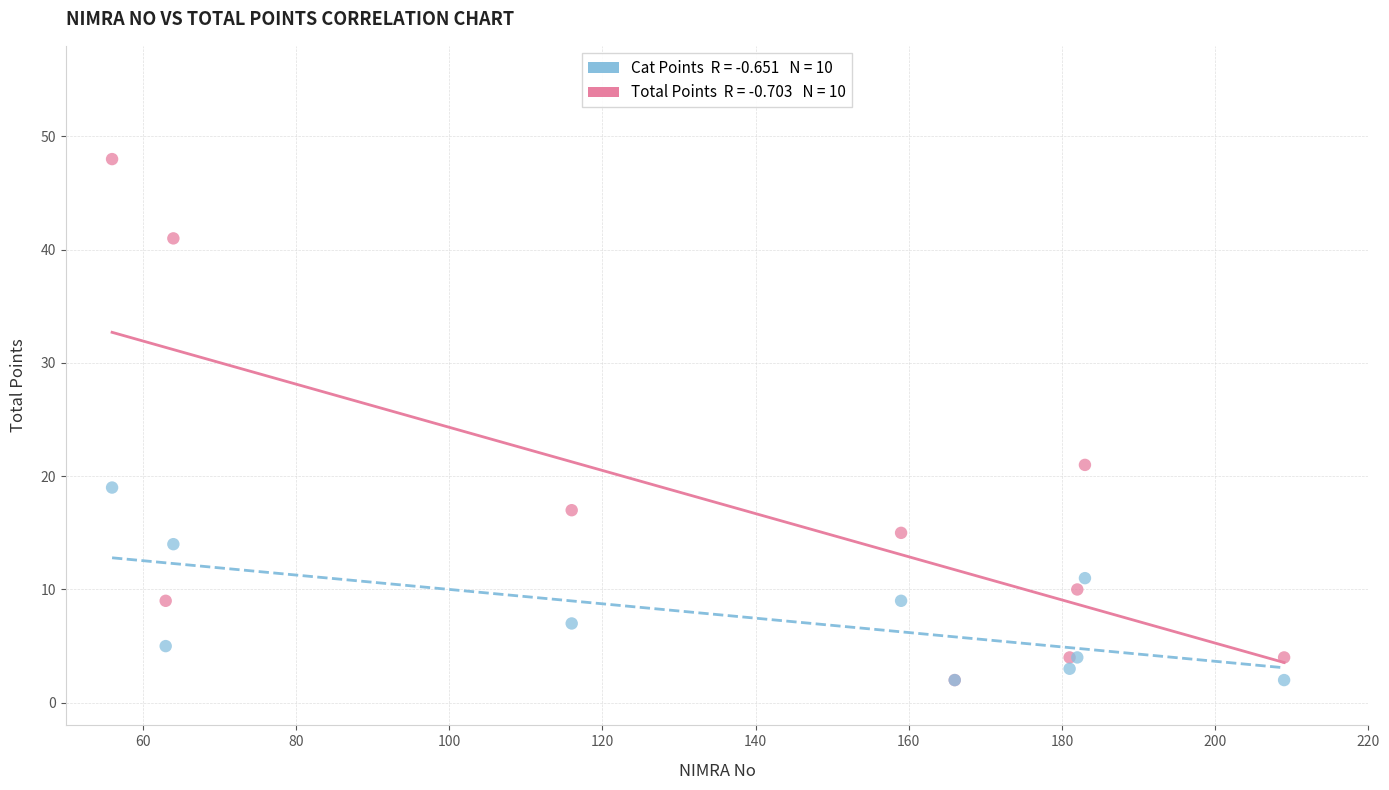

Across all series, what Y value is closest to 25?

21